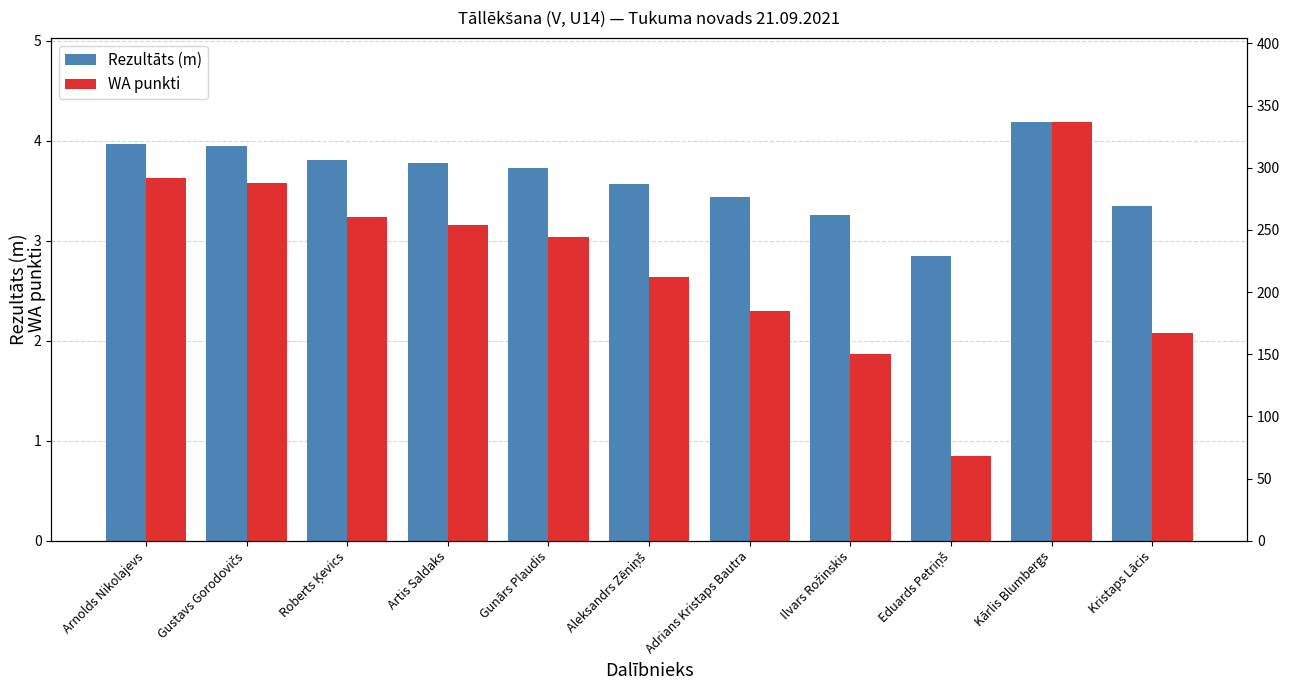

Which label corresponds to the smallest value in the chart?

Eduards Petriņš